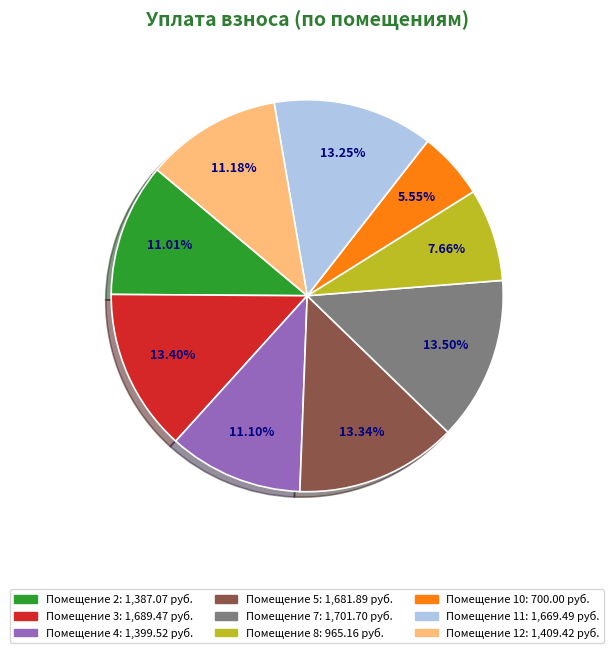

Is there any slice that represents more than half of the pie?

No